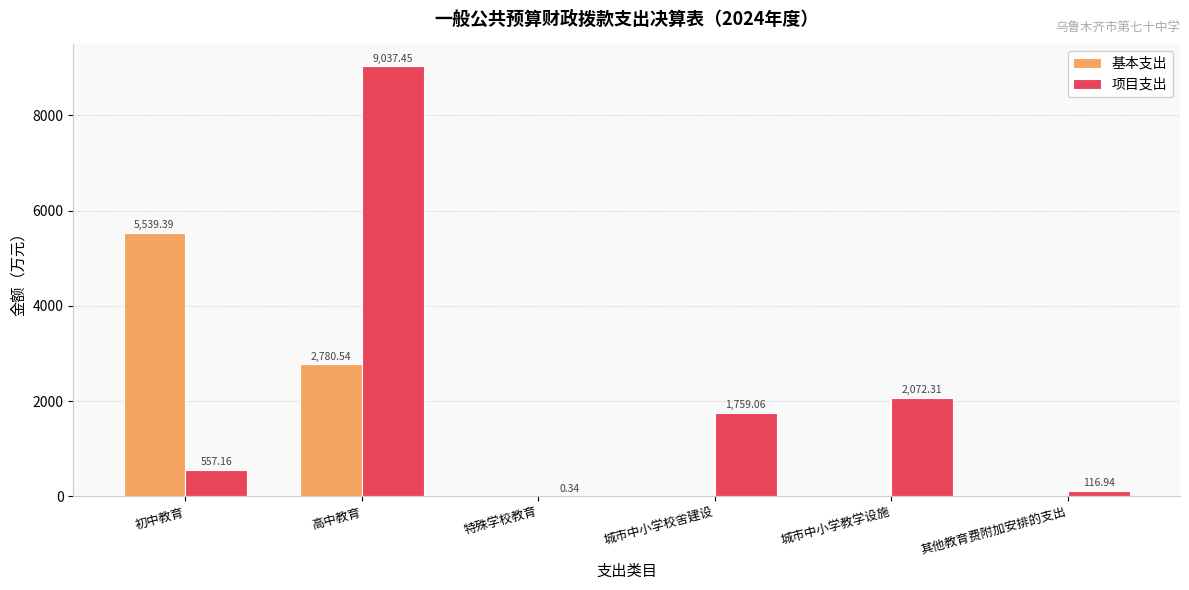

Read the 基本支出 value at 初中教育.

5539.4